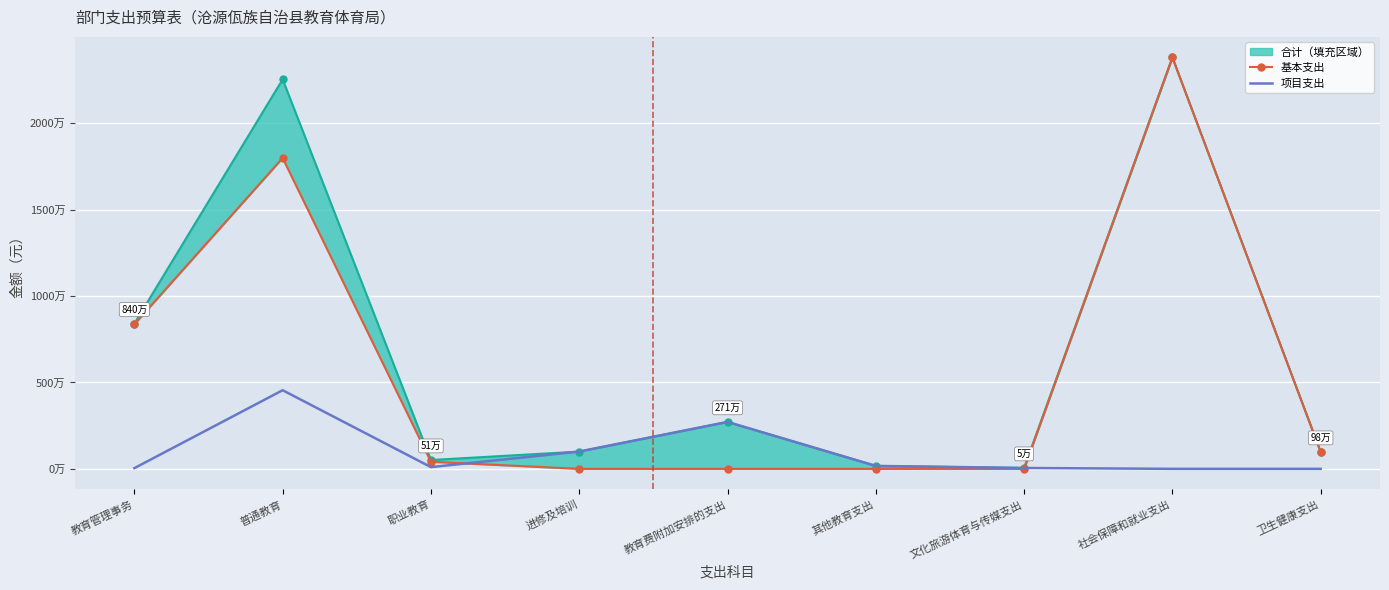

What position from the right is 教育管理事务?

9